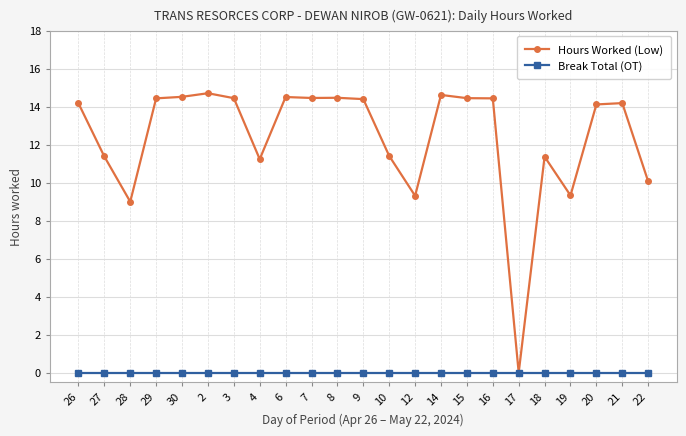

At 14, list the series in order from smallest to largest.

Break Total (OT), Hours Worked (Low)